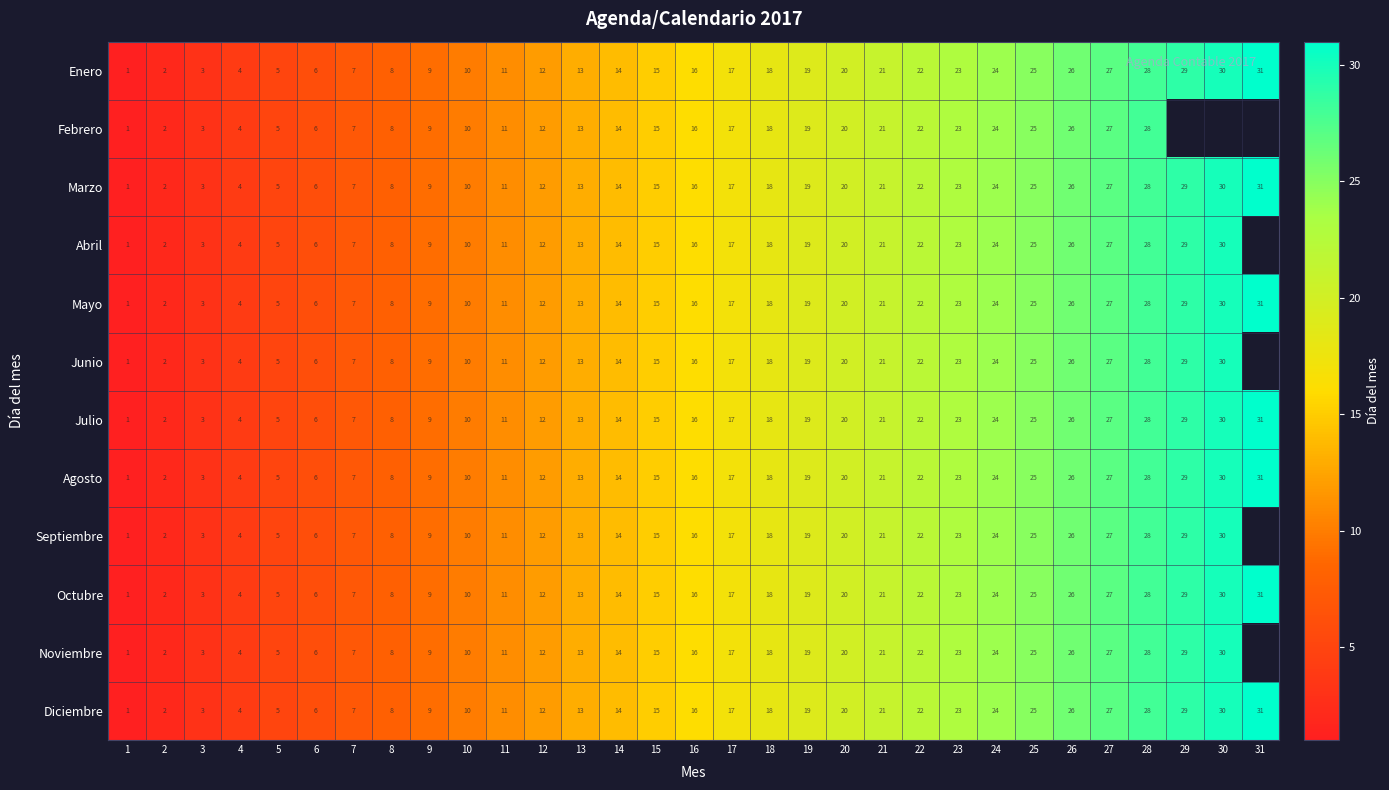

Where is Diciembre nearest to the value 16?

16